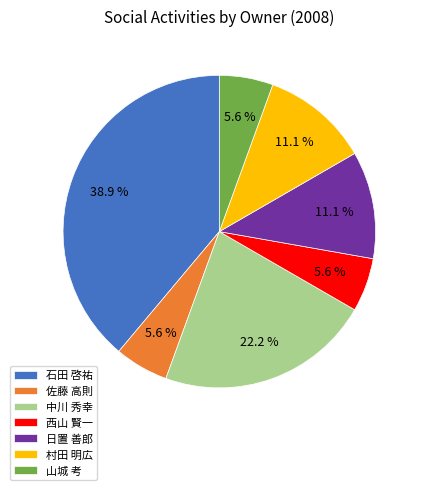

How much of the chart is everything except 山城 考?

94.4%